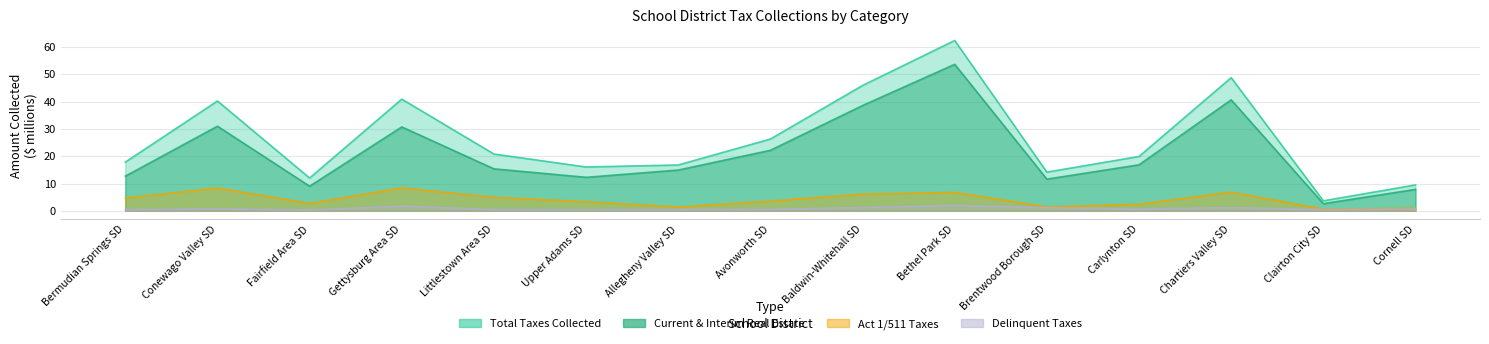

What is the approximate value of Delinquent Taxes Collected at Chartiers Valley SD?

1.1